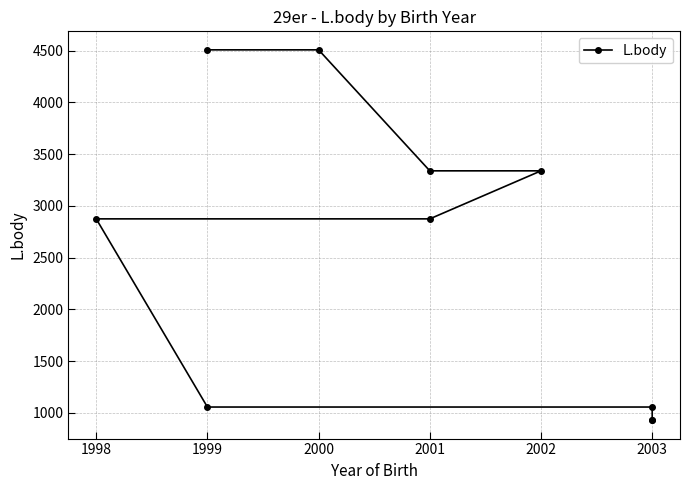

How many data points are less than 2874?

4